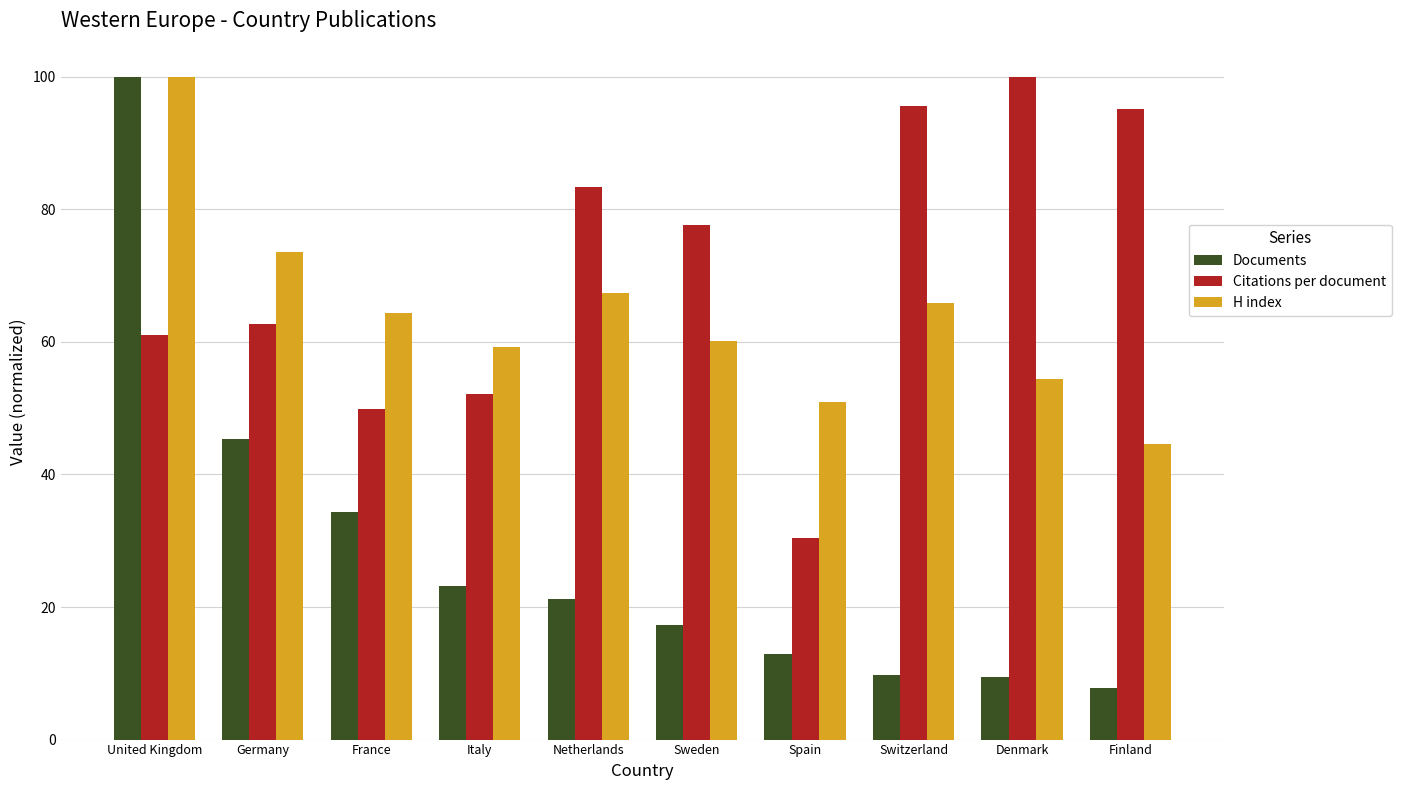

What is the difference between the H index values at Finland and United Kingdom?

55.4